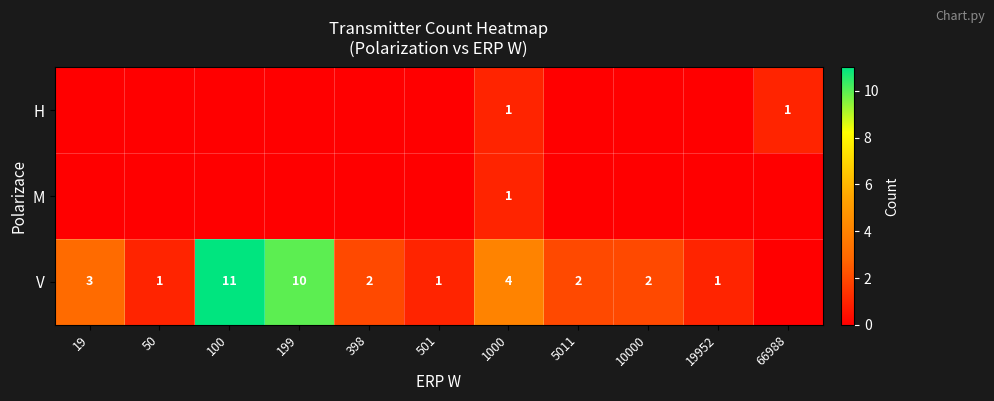

Which label corresponds to the smallest value in the chart?

19